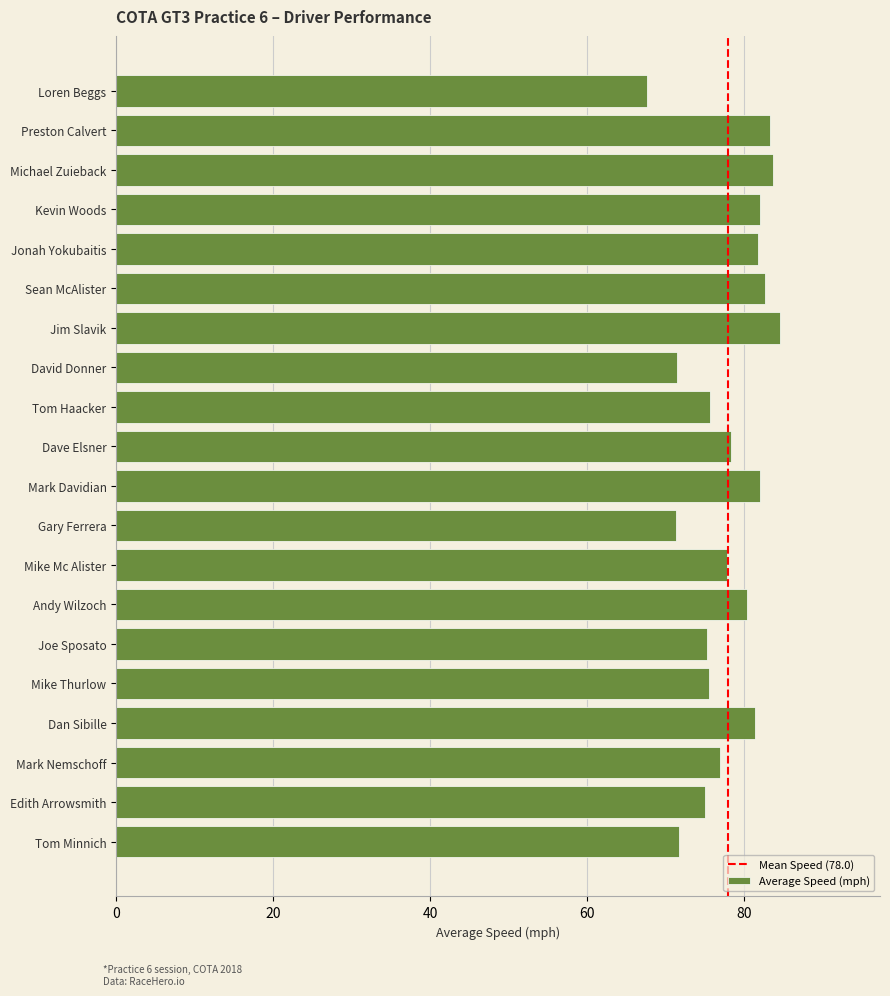

What is the approximate value at Tom Minnich?

71.7